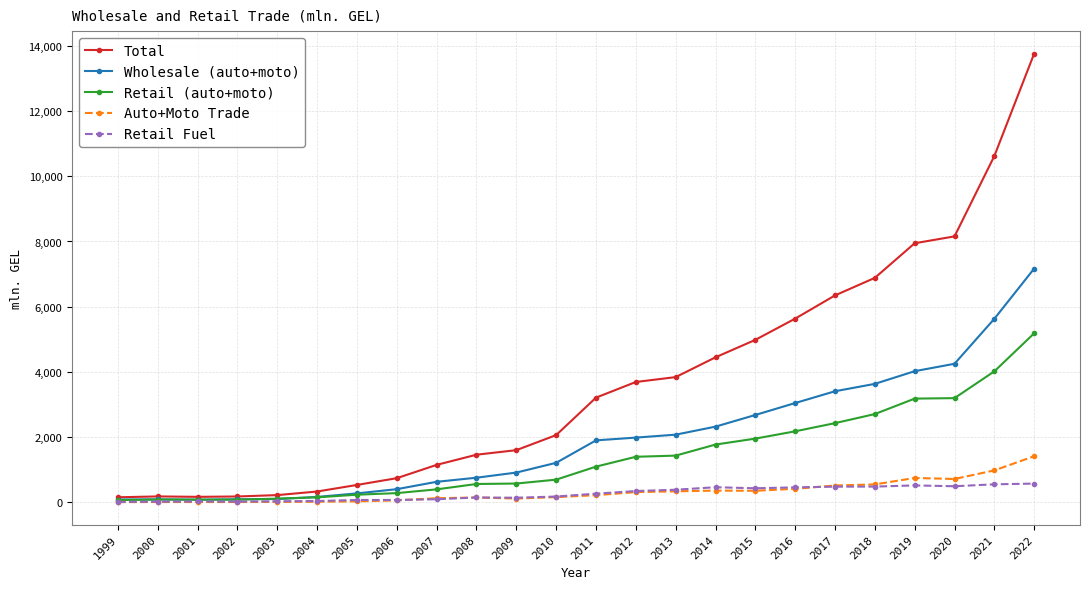

What is the value of the Auto+Moto Trade point at the 6th from the left?

15.6